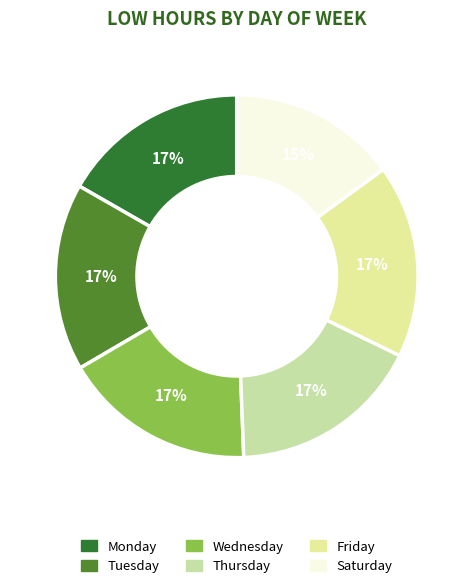

Count the number of slices in the pie.

6